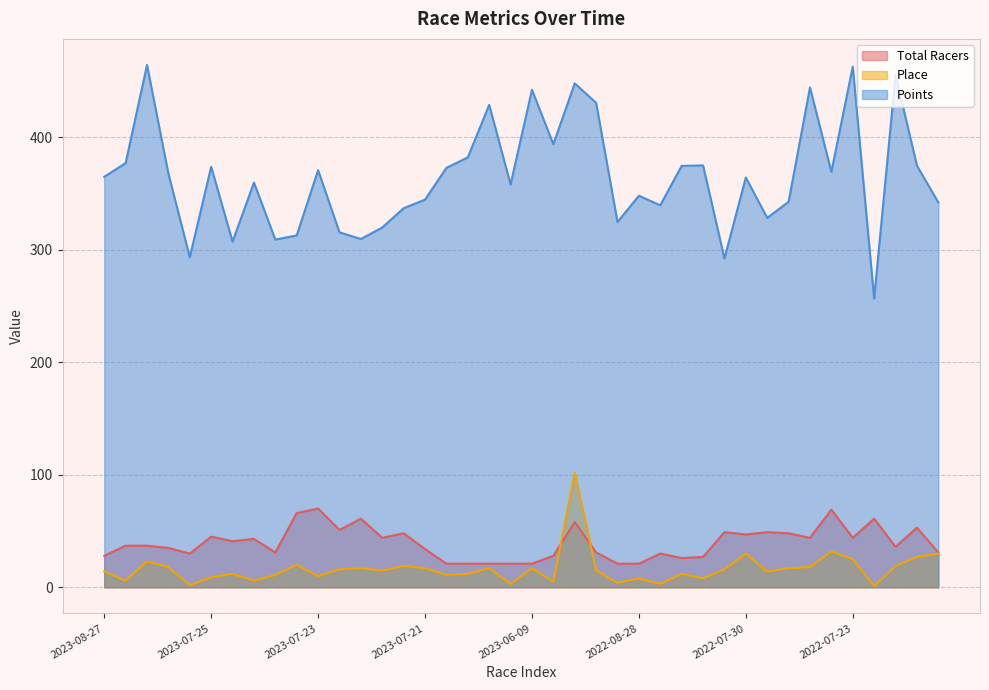

How many lines are shown in the chart?

3